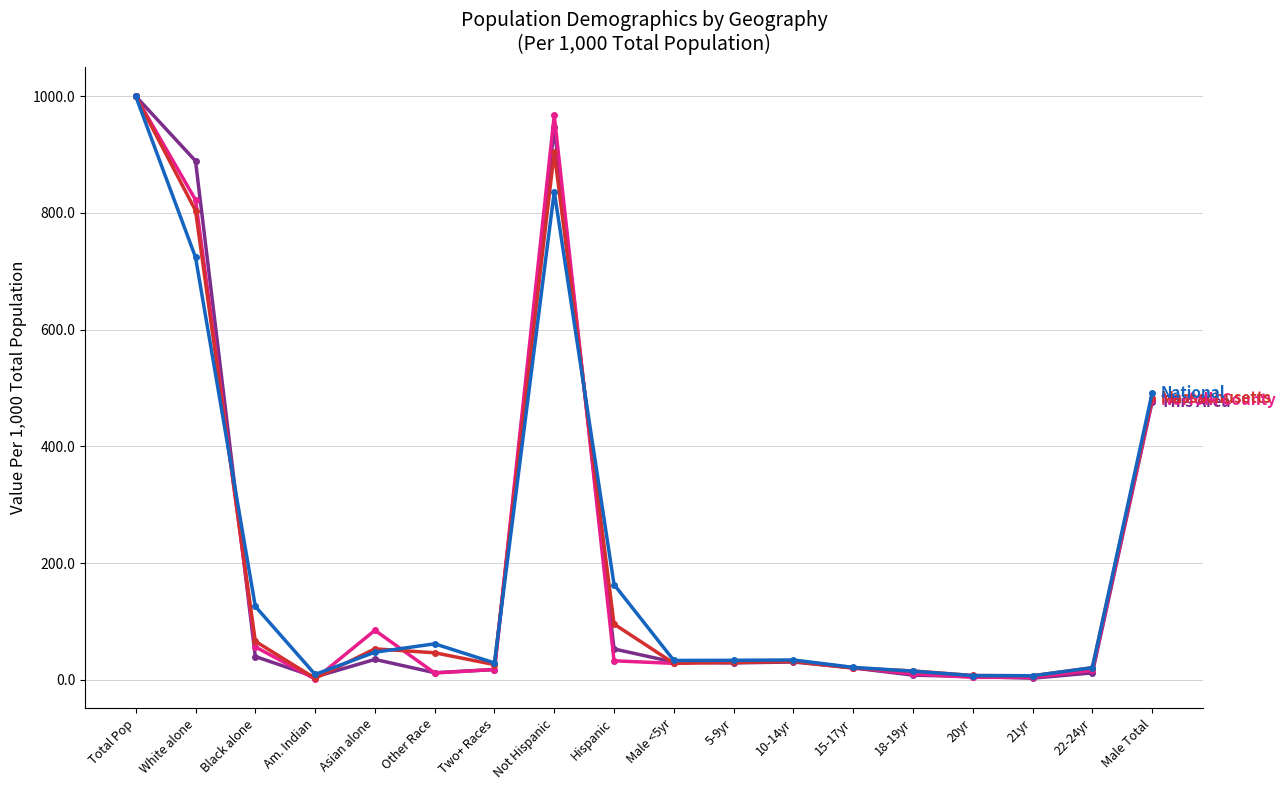

What is the spread (max minus min) of values at Two+ Races?

11.3